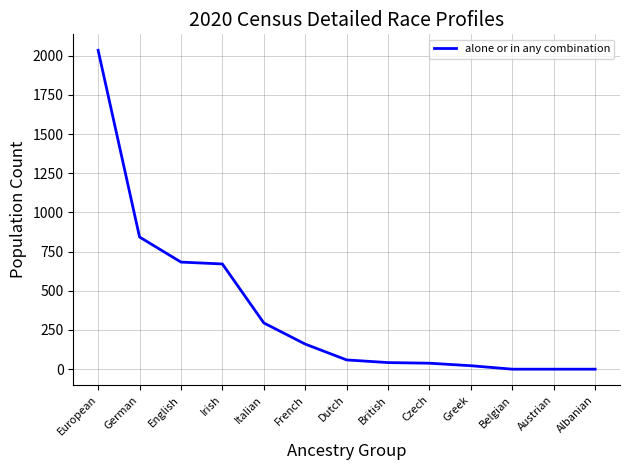

What is the ratio of the value at European to the value at Dutch?

34.5